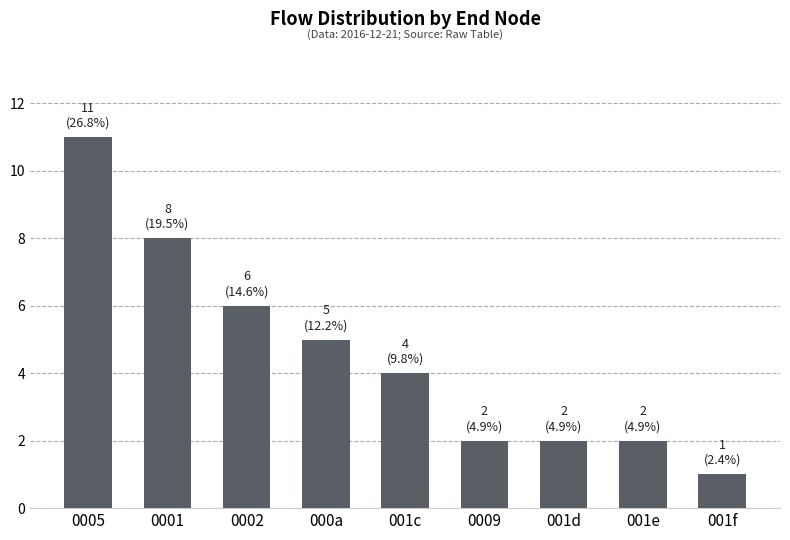

How many distinct data groups are displayed?

1